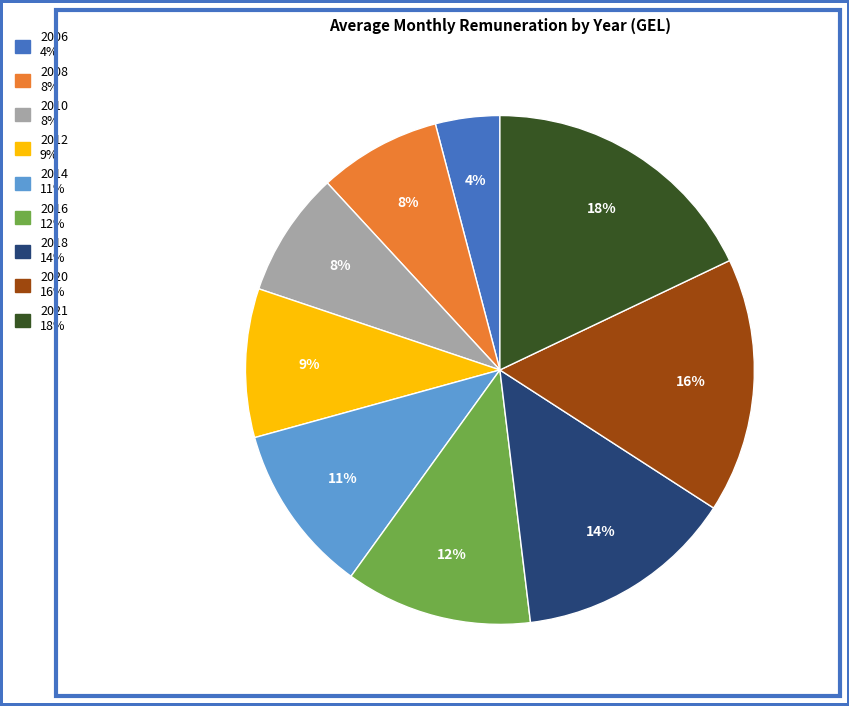

How many segments does this pie chart have?

9